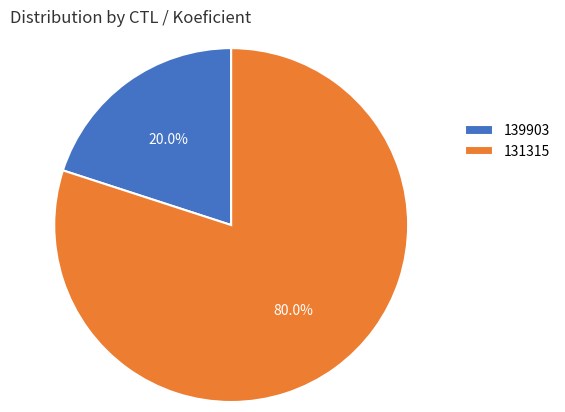

Does any single category account for the majority?

Yes